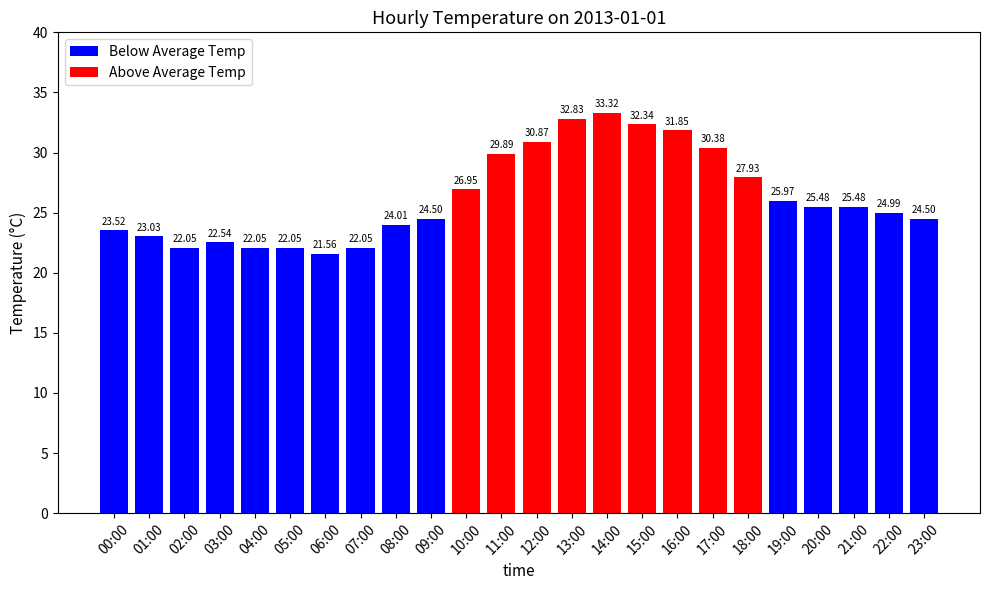

Which has a higher value, 18:00 or 07:00?

18:00